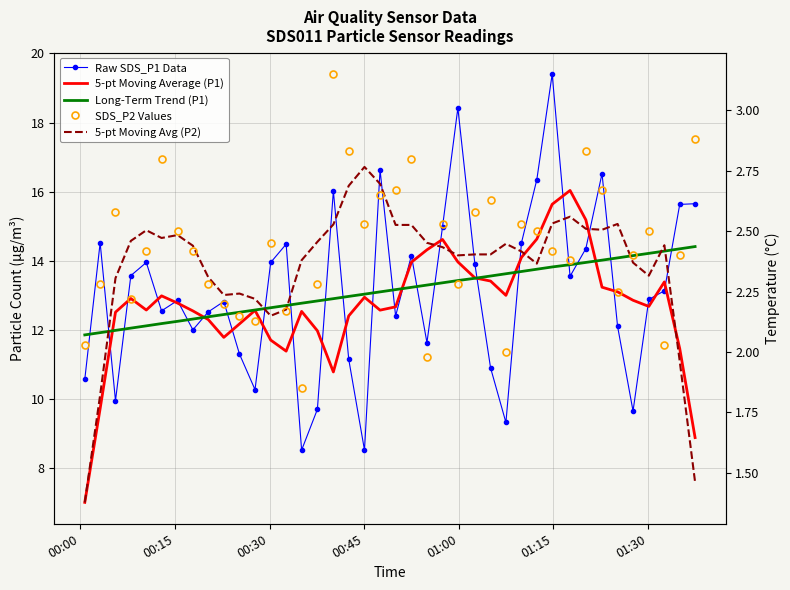

How many categories are shown in the chart?

40